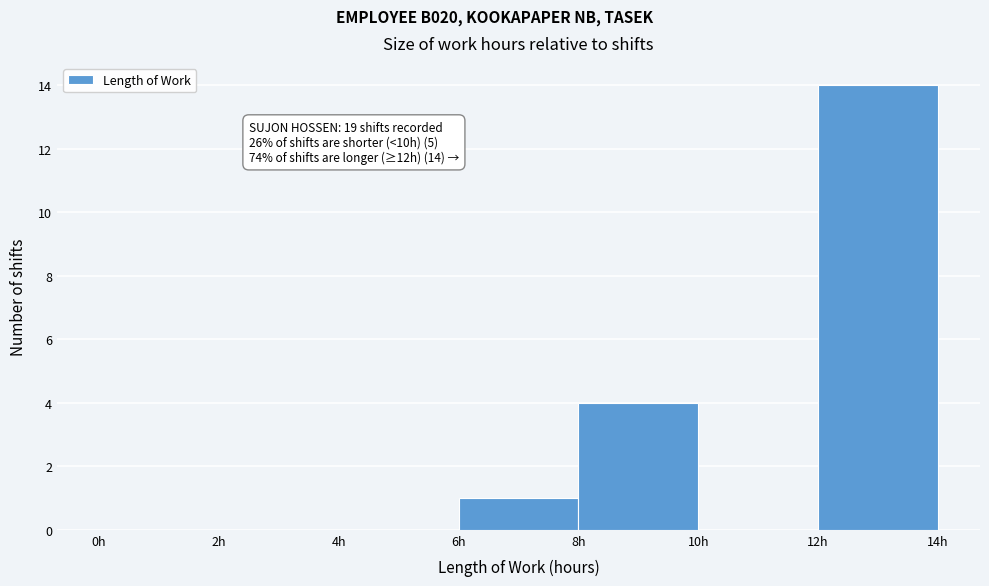

Over which range of the x-axis is the bar tallest?

12 to 14